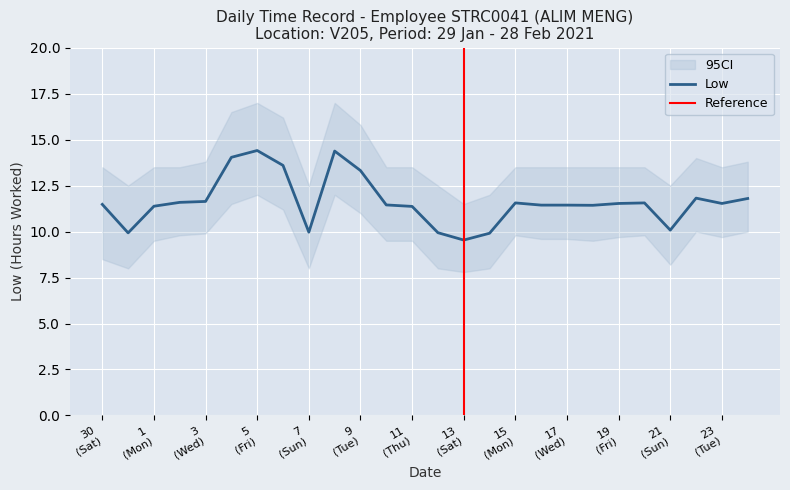

What is the average value?

11.6